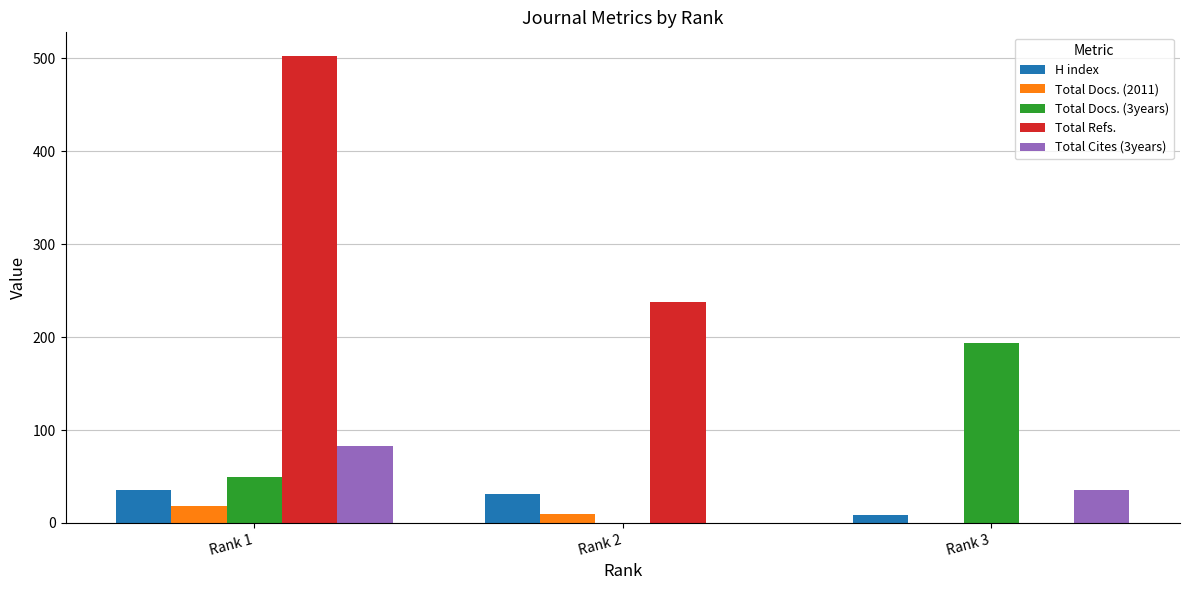

What is the maximum value for Total Refs.?

503